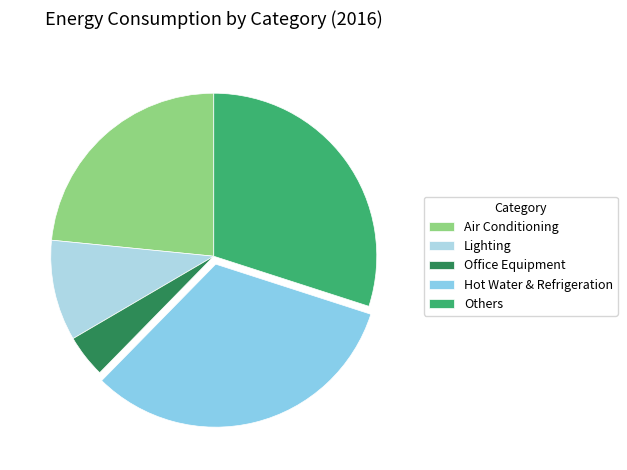

To the nearest percent, what is the difference between the Hot Water & Refrigeration and Office Equipment slice percentages?

28%